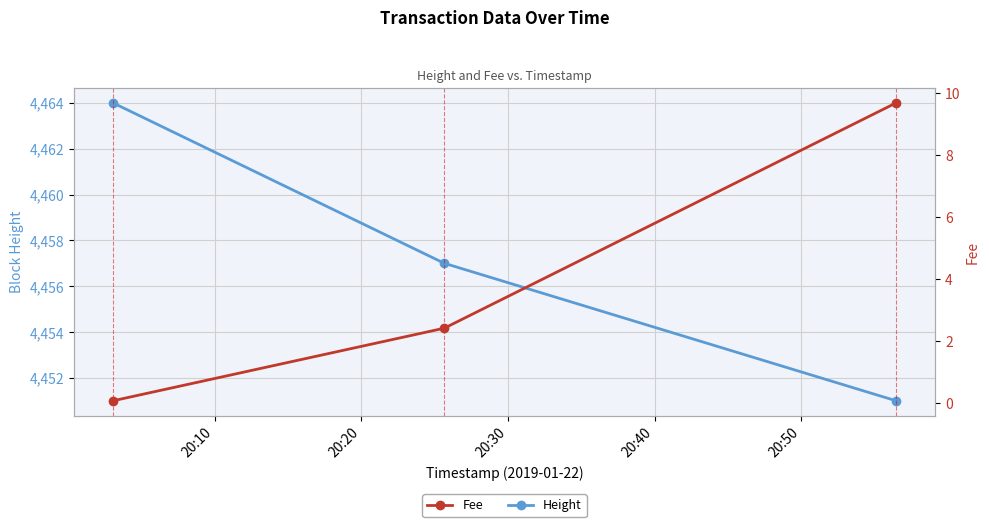

Which series has the widest spread of values?

Height